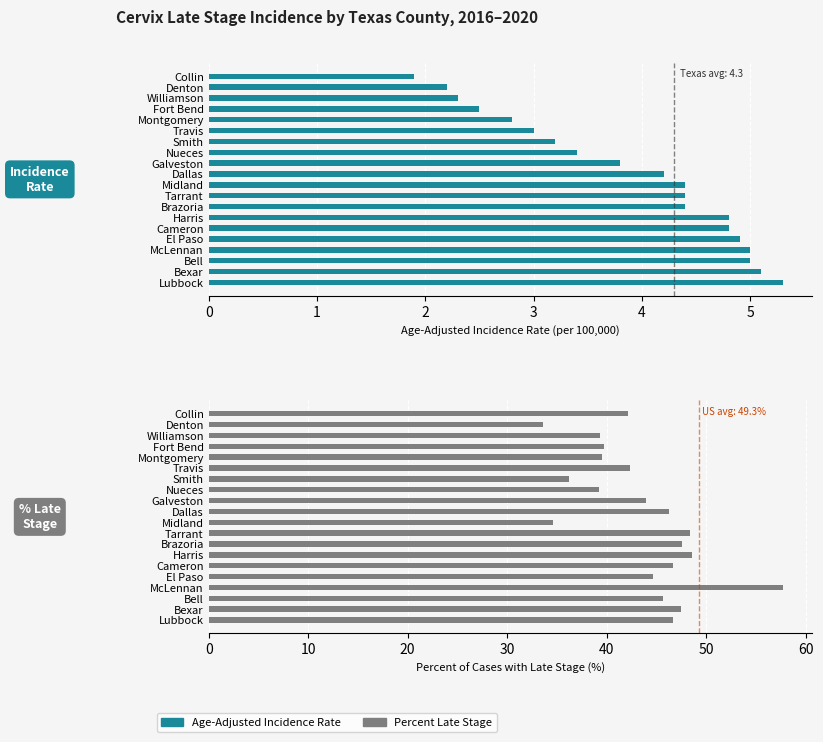

How many data points in Age-Adjusted Incidence Rate are above 4?

11